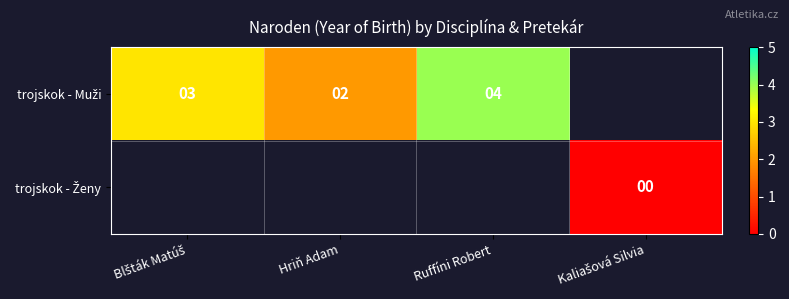

How many data points in trojskok - Muži are less than 4?

2